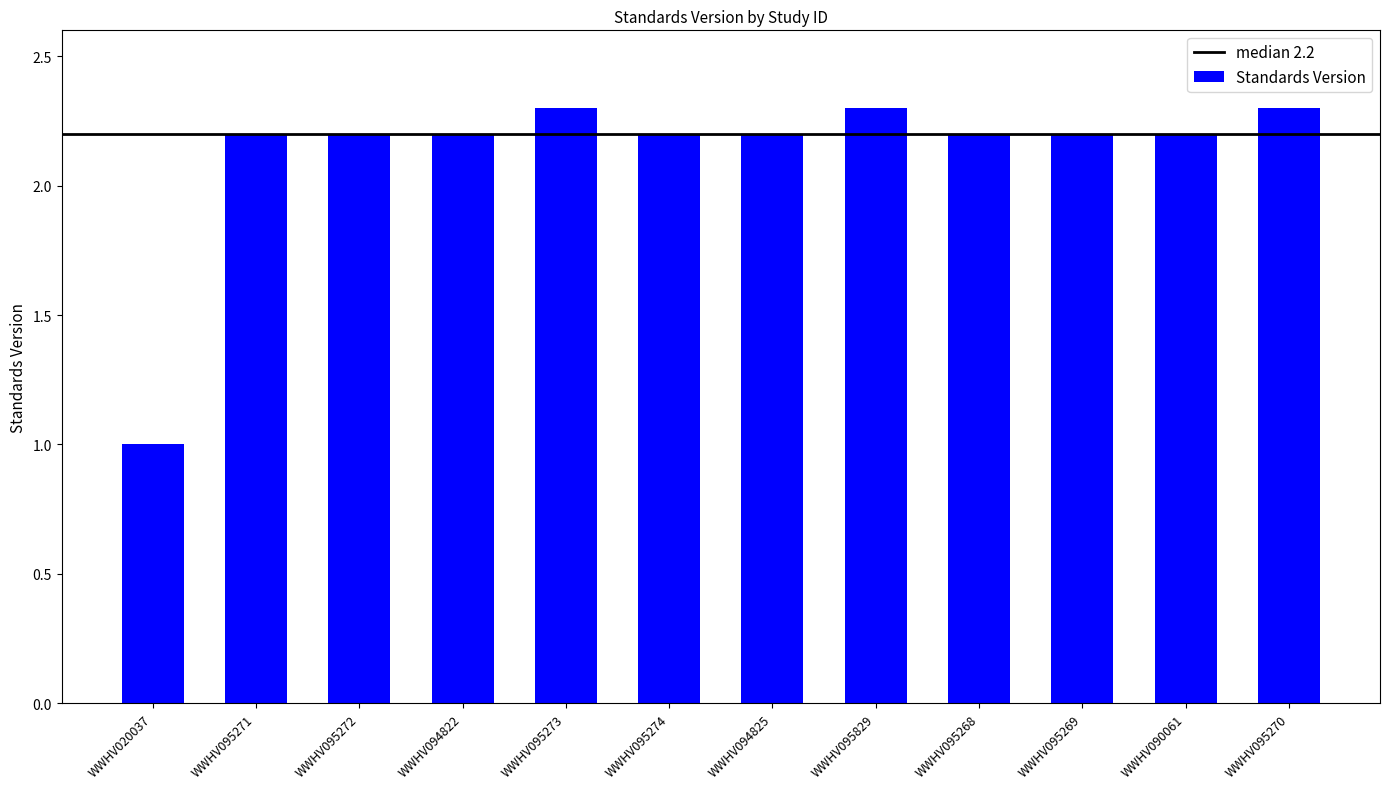

At which label does the data first exceed 2?

WWHV095271